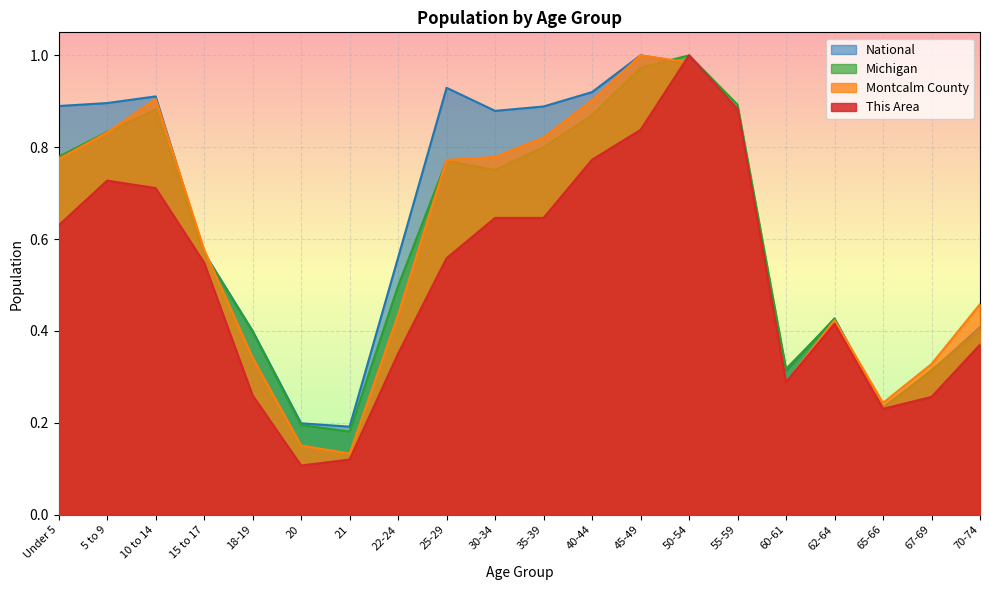

True or false: National and This Area intersect in this chart.

True